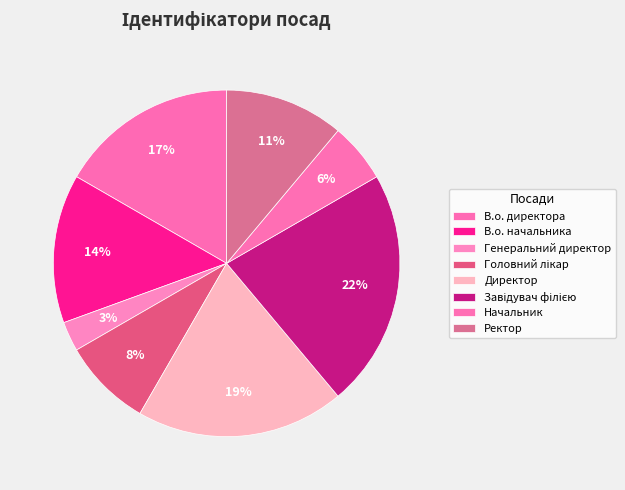

How many slices are in this pie chart?

8